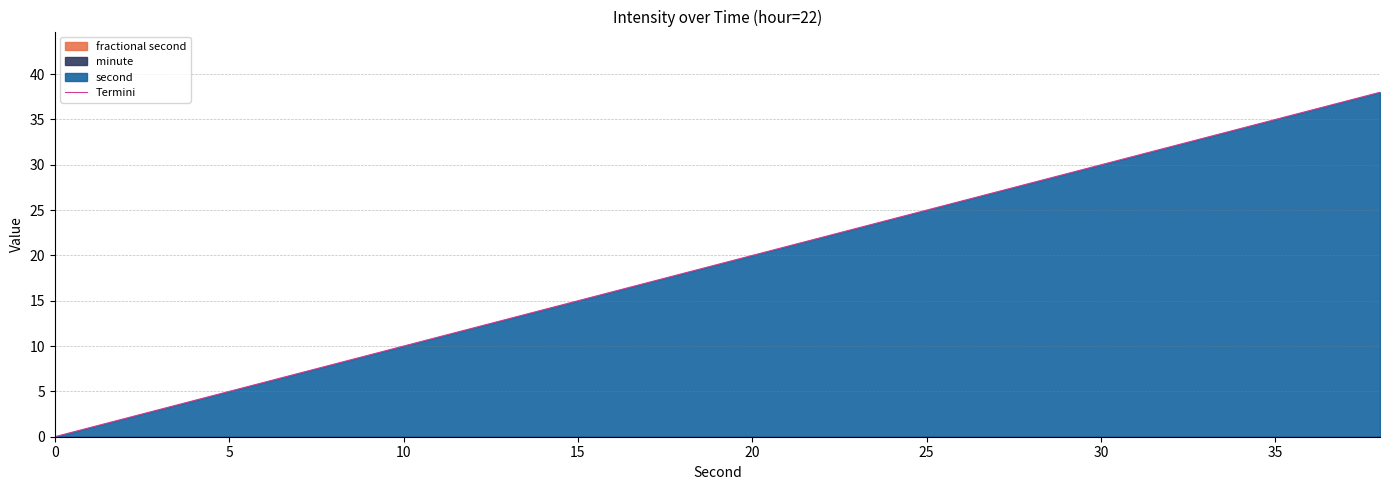

True or false: Termini has a value of 20 at 20.

True